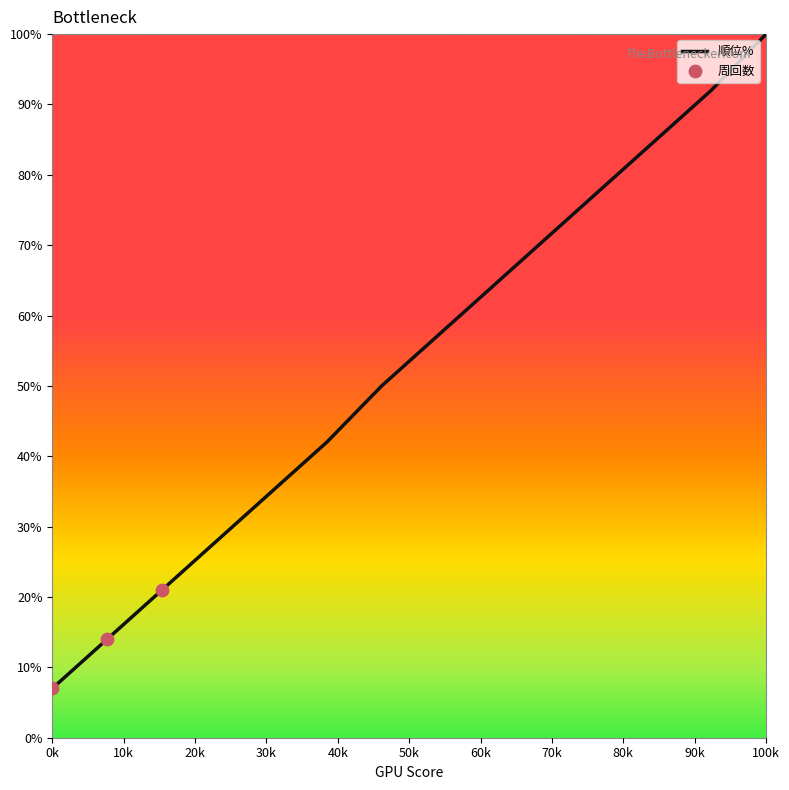

What is the minimum value shown in the chart?

7